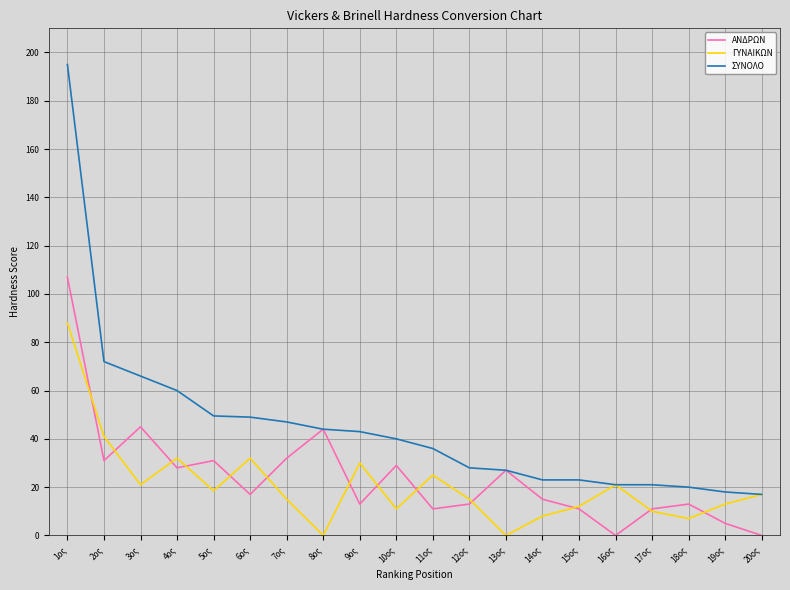

Which series changed the most between 2ος and 7ος?

ΓΥΝΑΙΚΩΝ